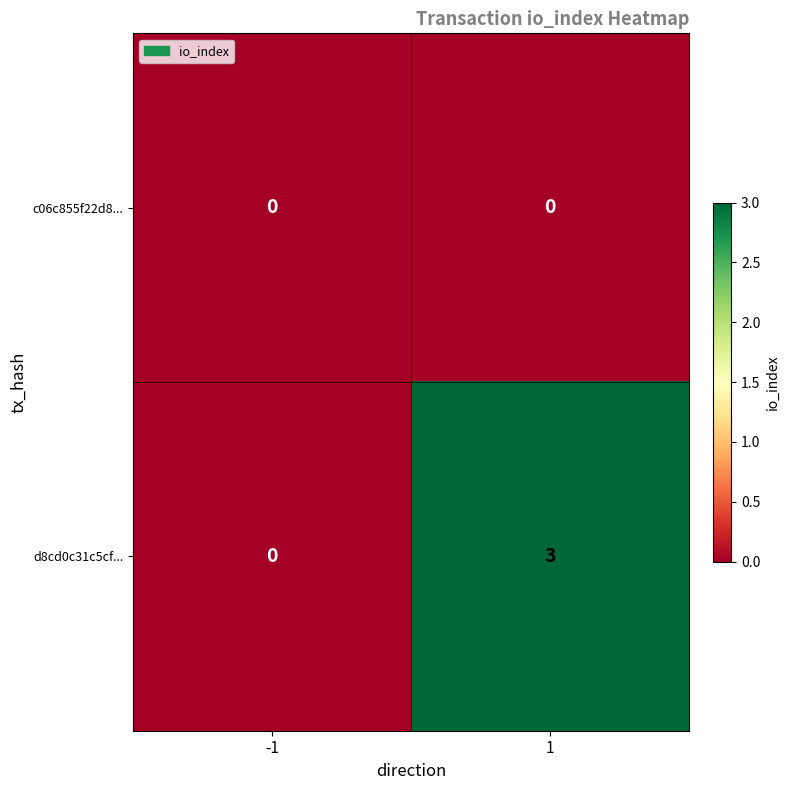

Reading right to left, extract all data points from this chart.

c06c855f22d8...: 1=0	-1=0
d8cd0c31c5cf...: 1=3	-1=0